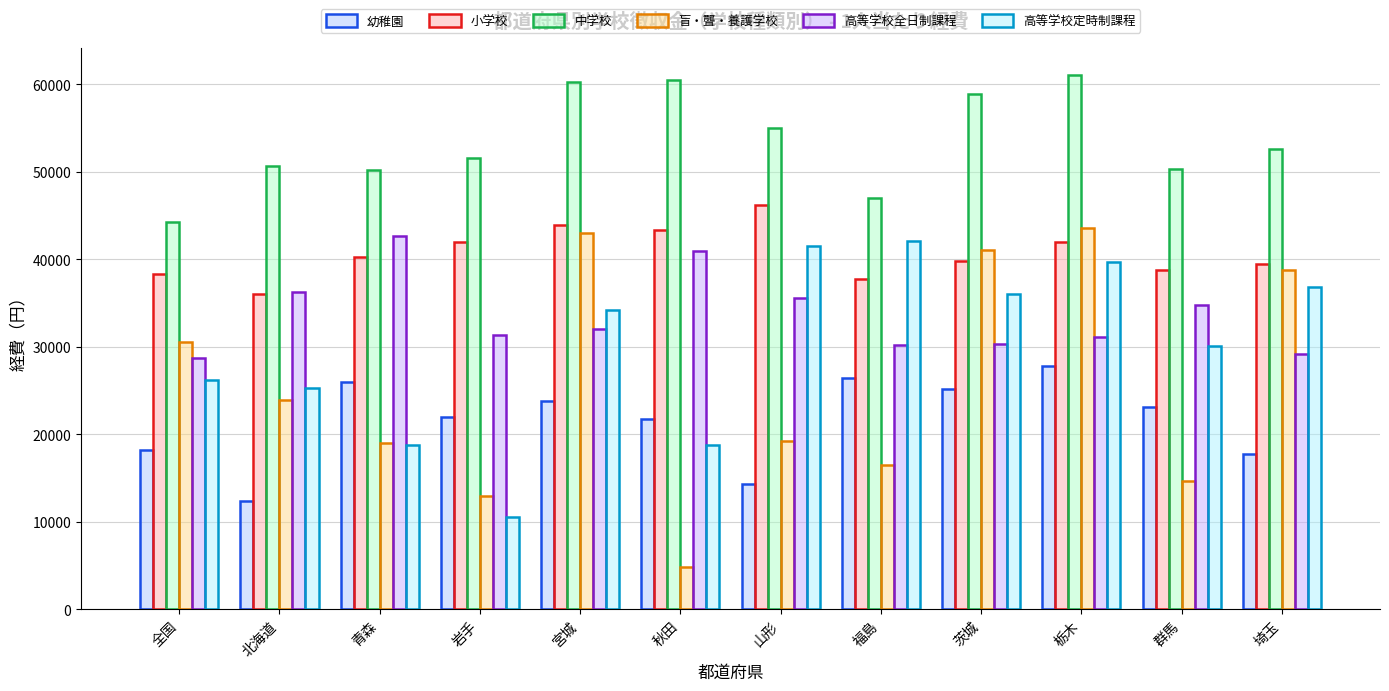

What value does the 高等学校定時制課程 series have at 北海道?

25292